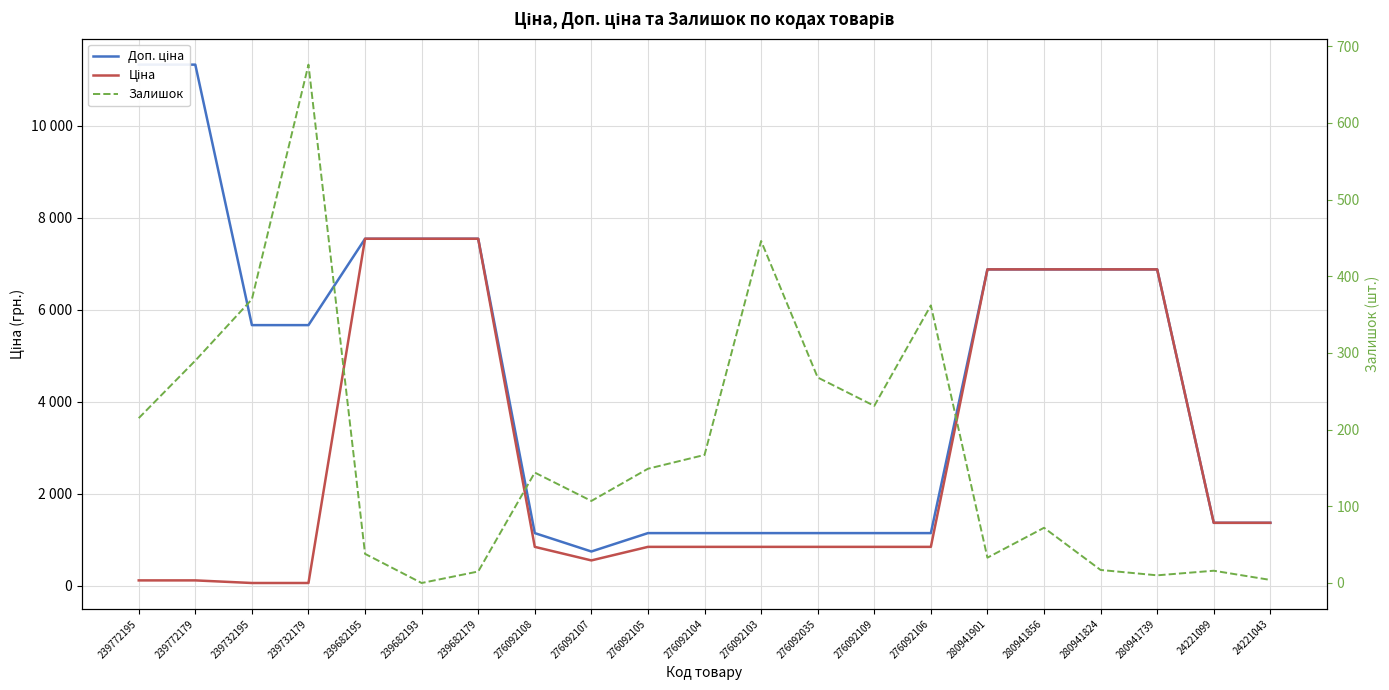

True or false: Доп. ціна and Ціна intersect in this chart.

False